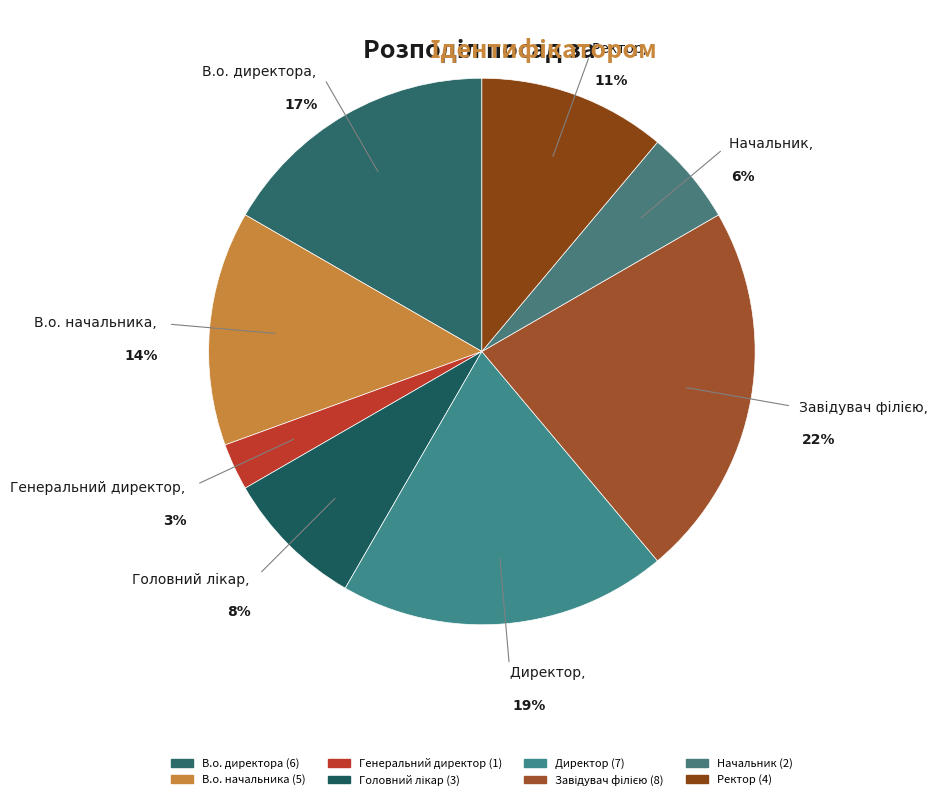

To the nearest percent, what percentage of the pie is В.о. начальника?

14%